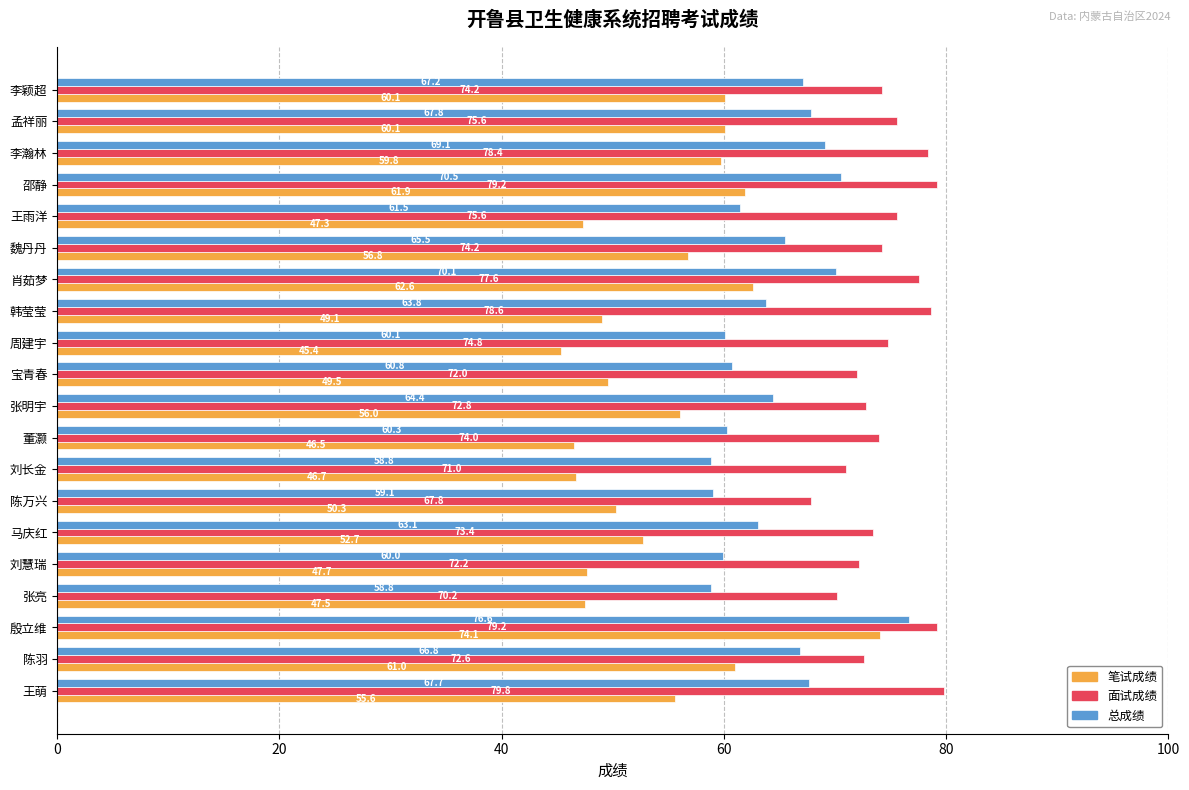

What is the minimum value for 面试成绩?

67.8